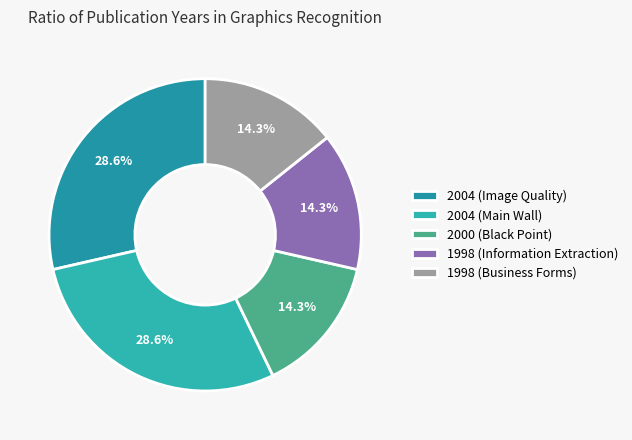

What is the total percentage of 1998 (Information Extraction) and 2004 (Image Quality)?

42.9%